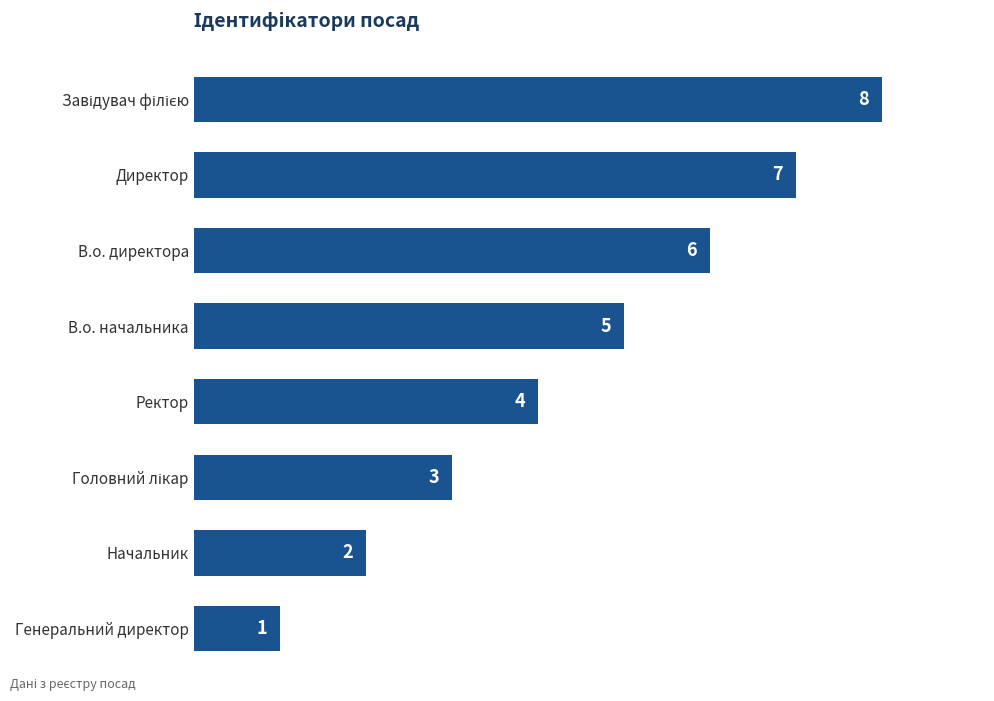

What is the smallest value displayed?

1